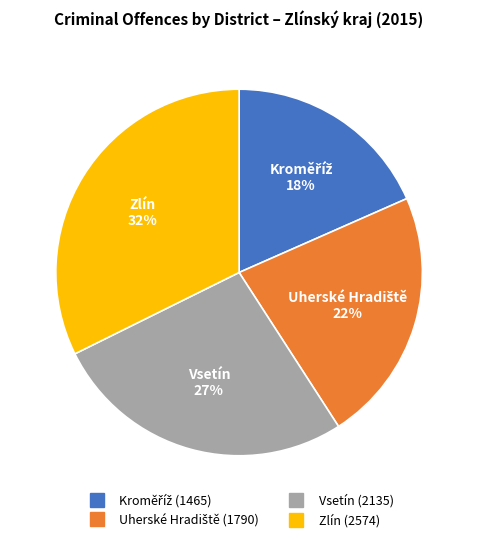

Count the number of slices in the pie.

4